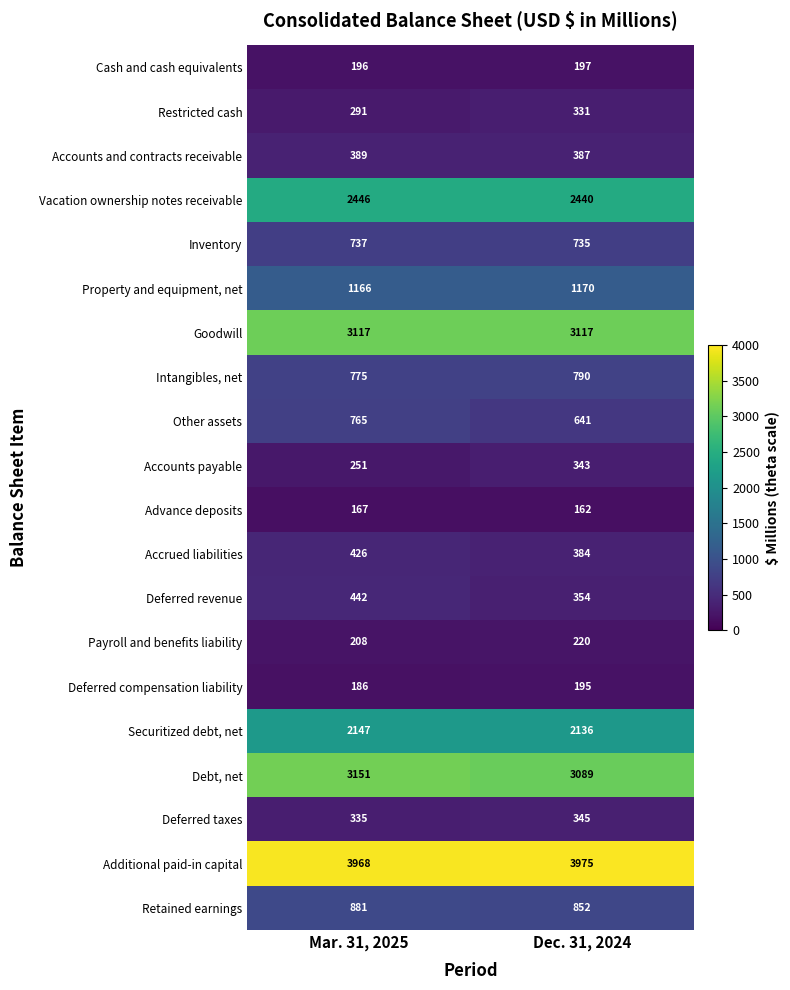

Which series has the largest total across all categories?

Additional paid-in capital